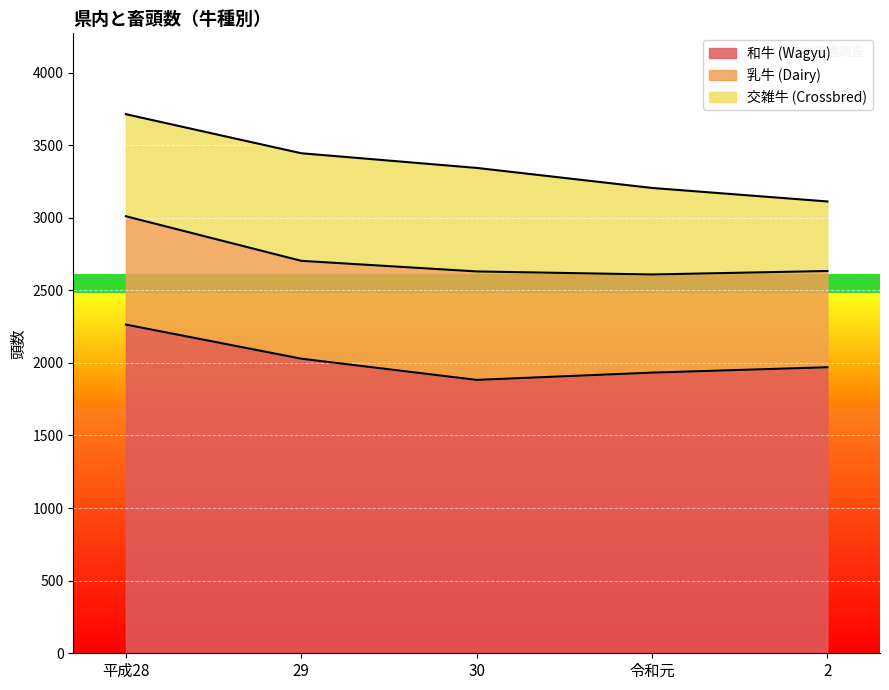

How many times do 交雑牛 (Crossbred) and 乳牛 (Dairy) cross each other?

2